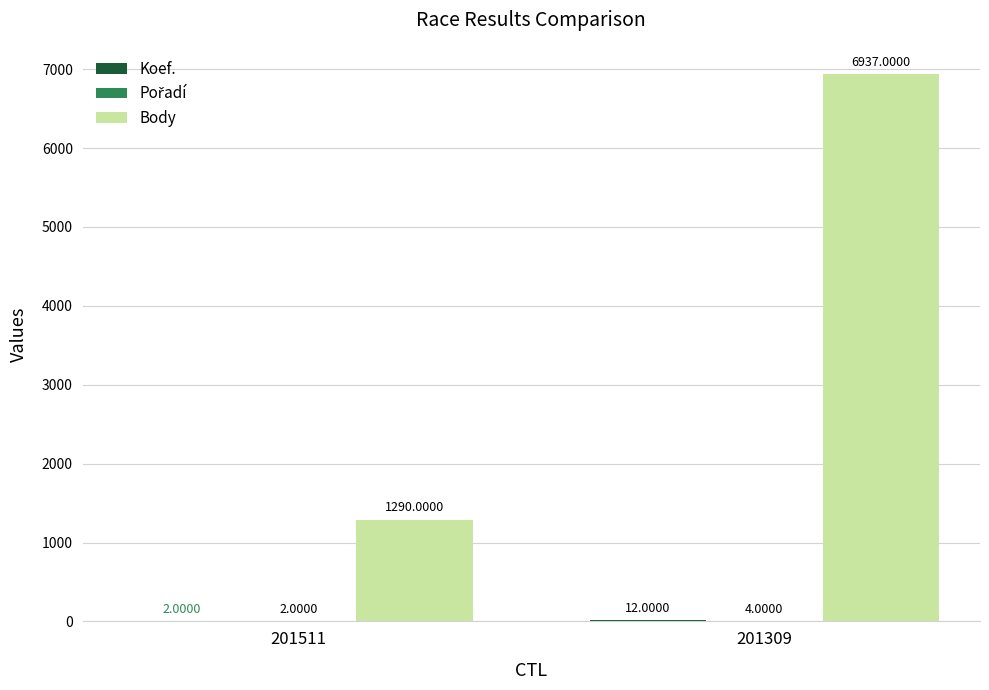

What is the sum of all Body values?

8227